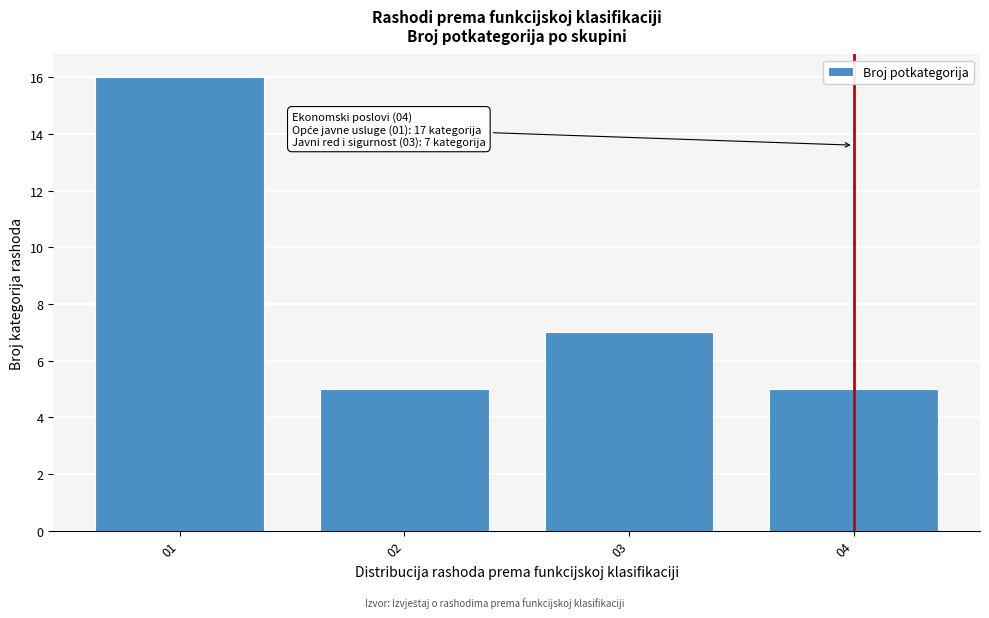

Reading right to left, transcribe all the data shown in this chart.

5	7	5	16